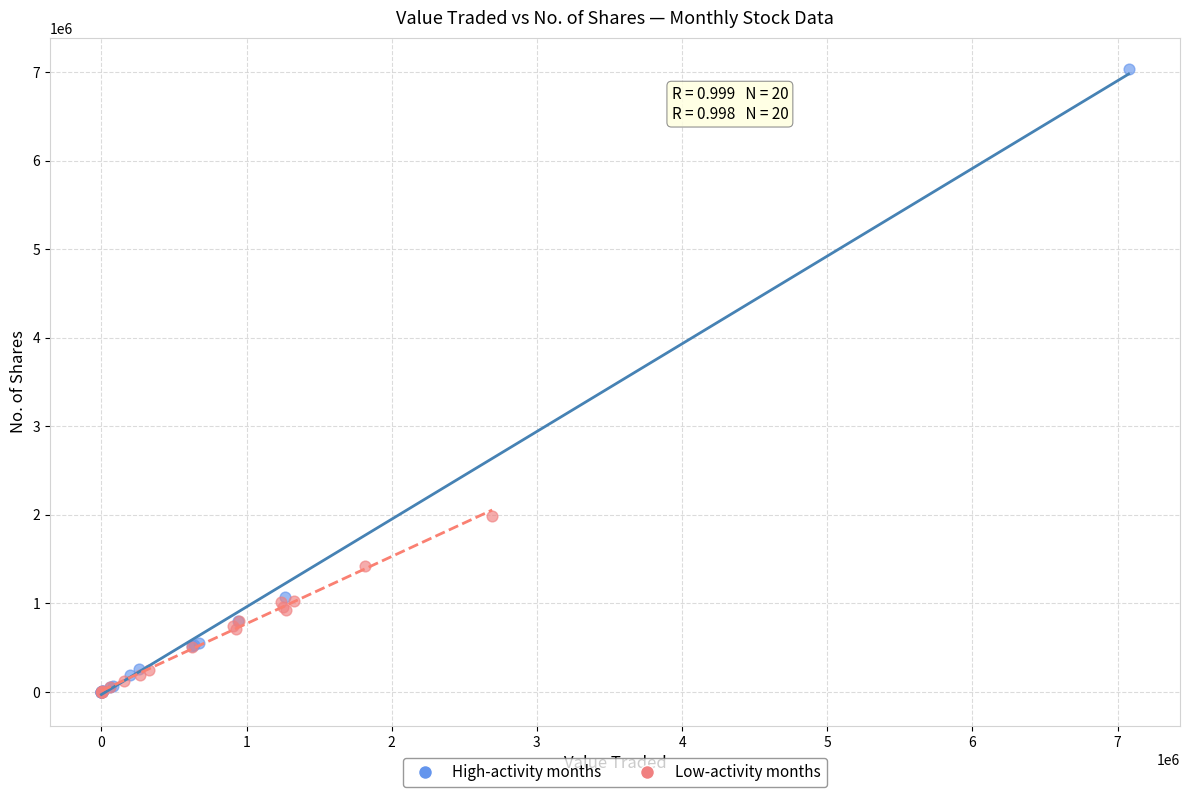

Which series contains the highest Y value?

High-activity months